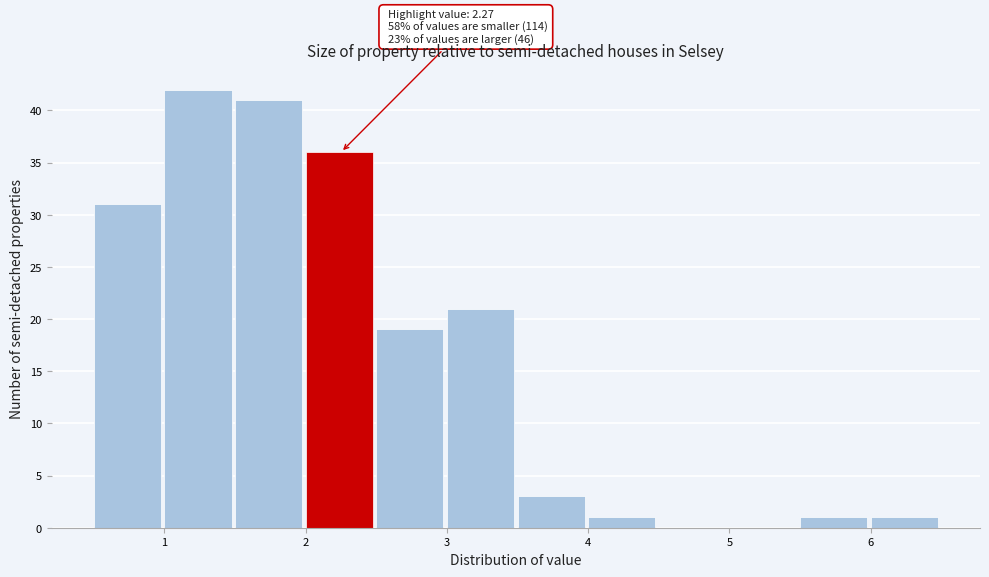

Which range on the x-axis has the tallest bar?

1.0 to 1.5